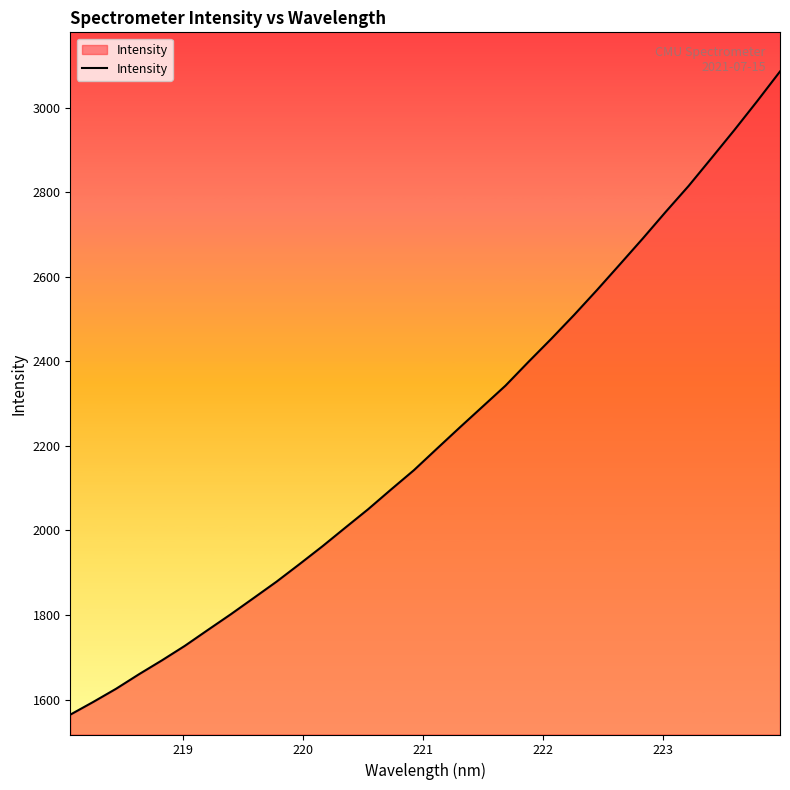

What is the difference between the maximum and minimum values?

1521.0